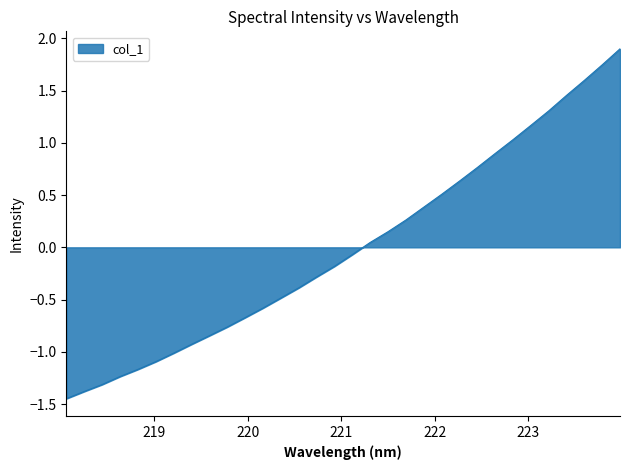

Is this an area chart (filled region under the line)?

Yes